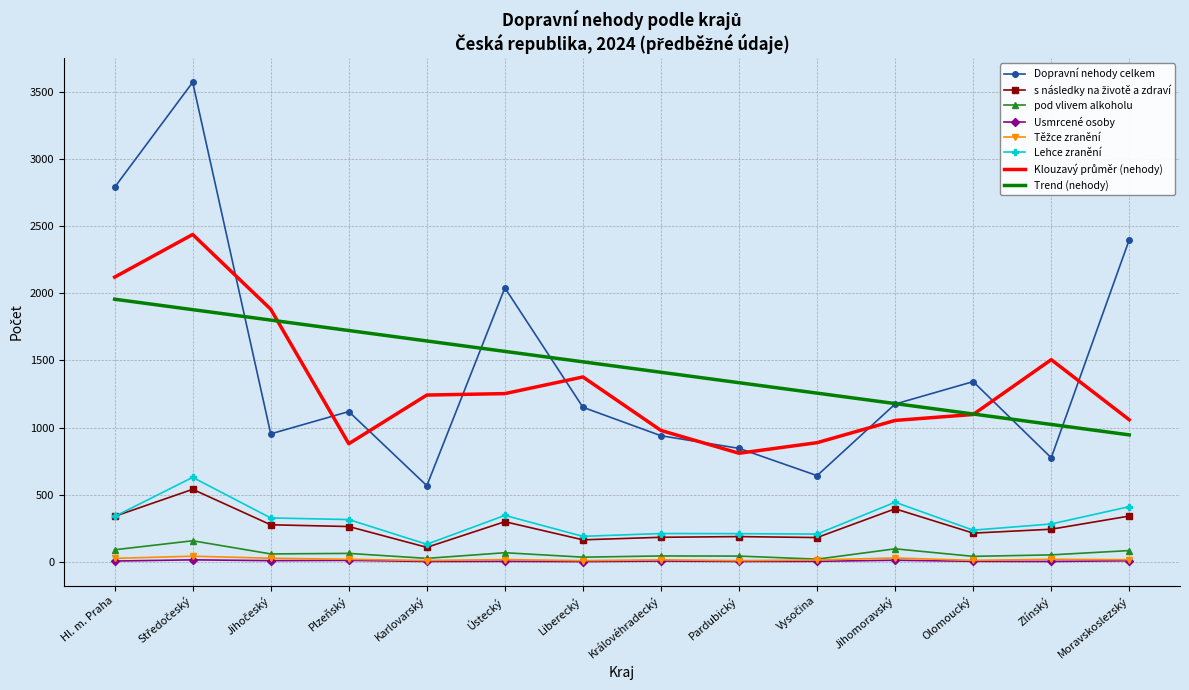

True or false: Dopravní nehody celkem has a value of 939.0 at Královéhradecký.

True